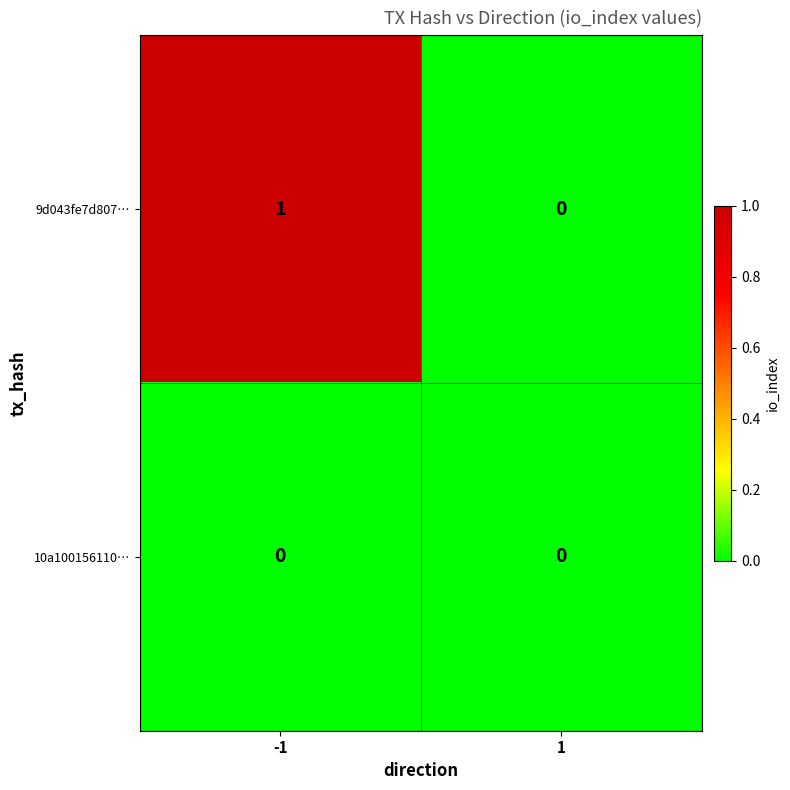

Which series has the largest total across all categories?

9d043fe7d807…